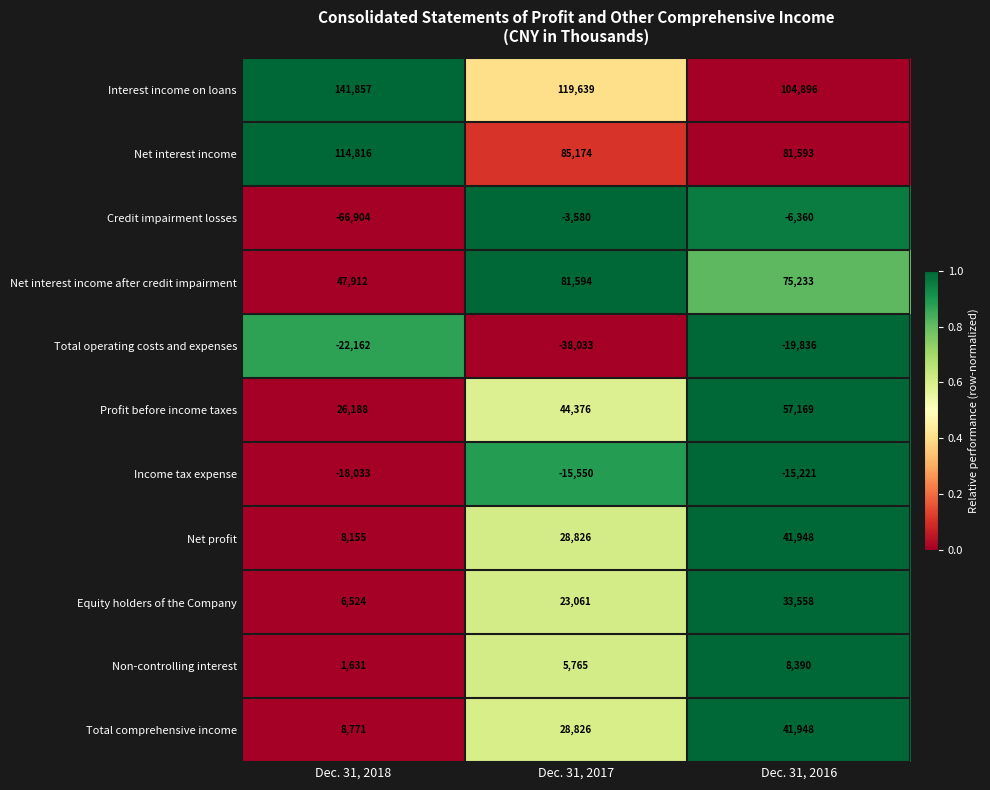

What is the difference between the second highest and minimum values in the Equity holders of the Company series?

16537